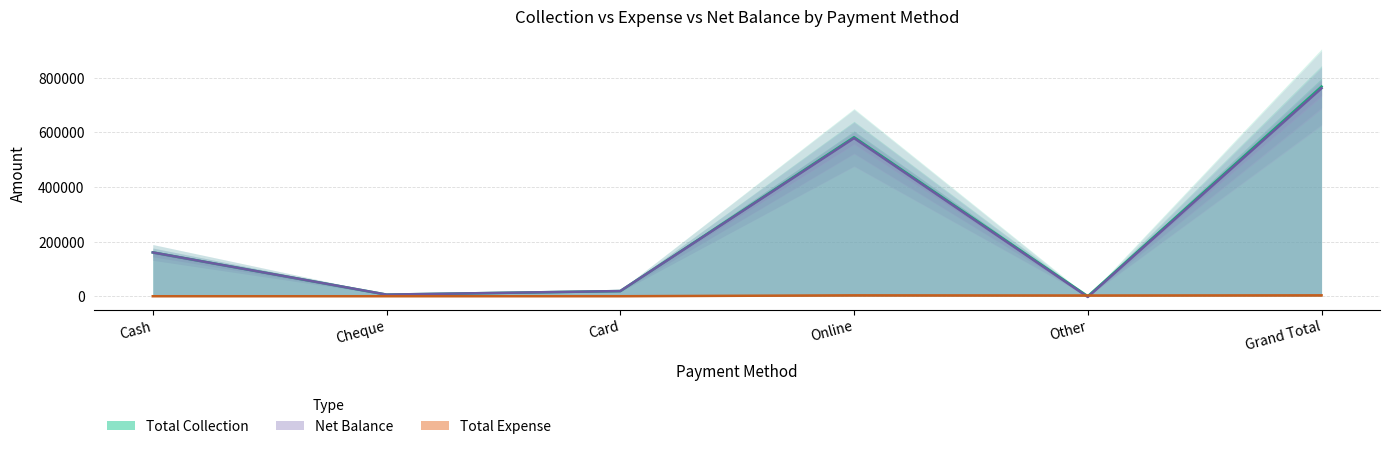

The Total Expense series shows 1992 at Cheque. True or false?

False